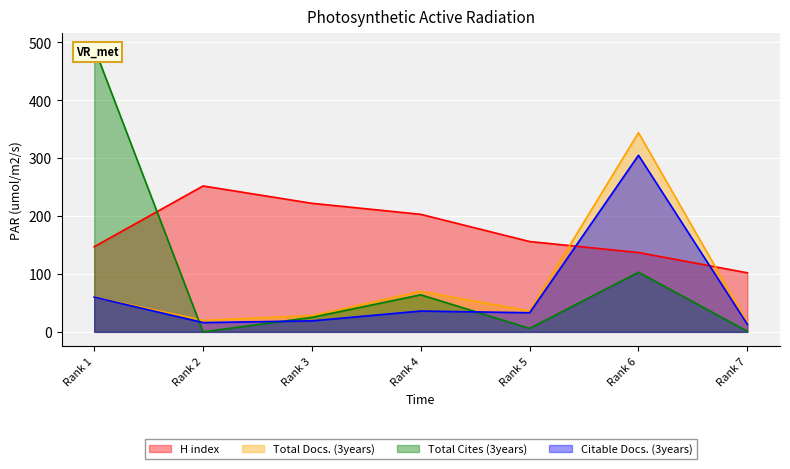

Does the chart display data point markers on the line(s)?

No